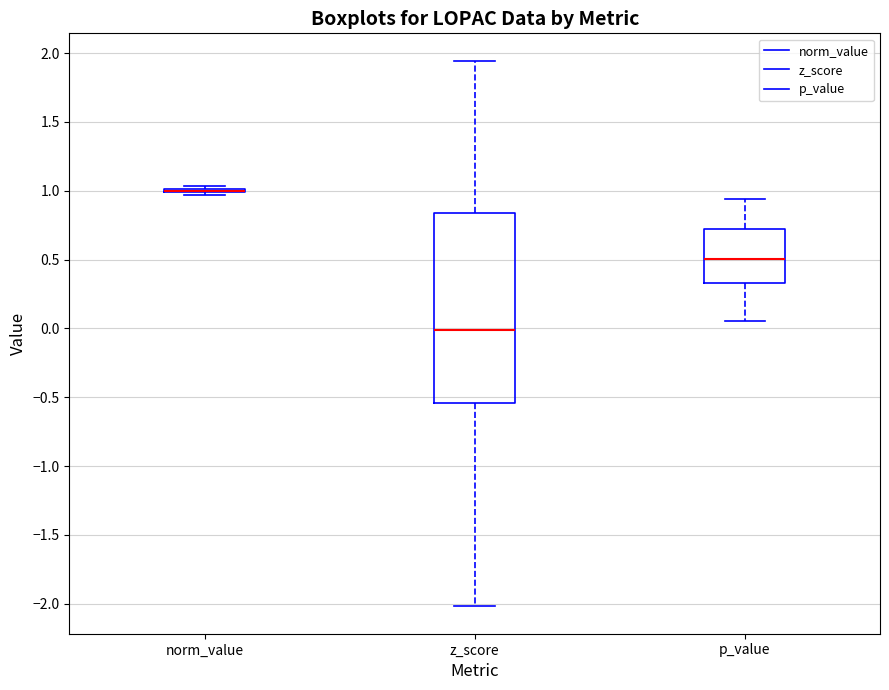

Reading left to right, read every box against the y-axis: the position of its median line, the range the box covers, and the ends of its whiskers. The values are not printed on the chart, so give them approximately, as read against the axis.

norm_value: box collapsed to a line at 1.00, whiskers 0.95 to 1.05
z_score: median 0.00, box -0.55 to 0.85, whiskers -2.00 to 1.95
p_value: median 0.50, box 0.35 to 0.70, whiskers 0.05 to 0.95